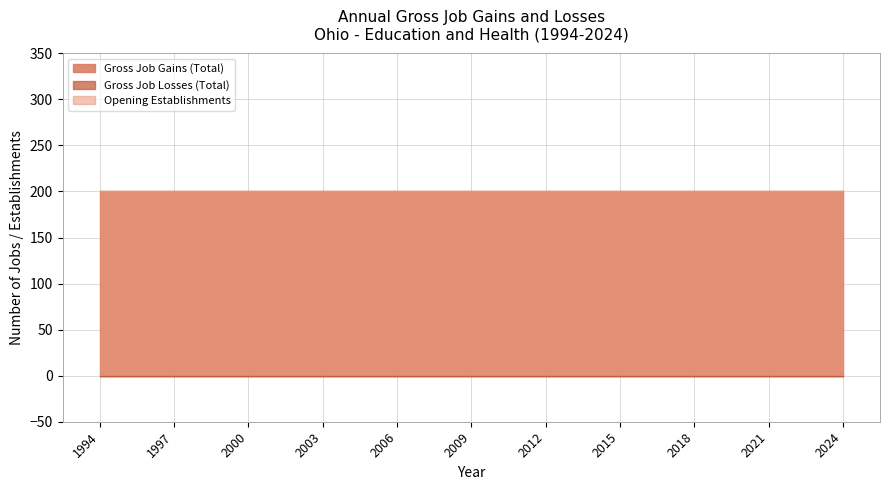

Is it true that Opening Establishments equals 200 at 2012?

True